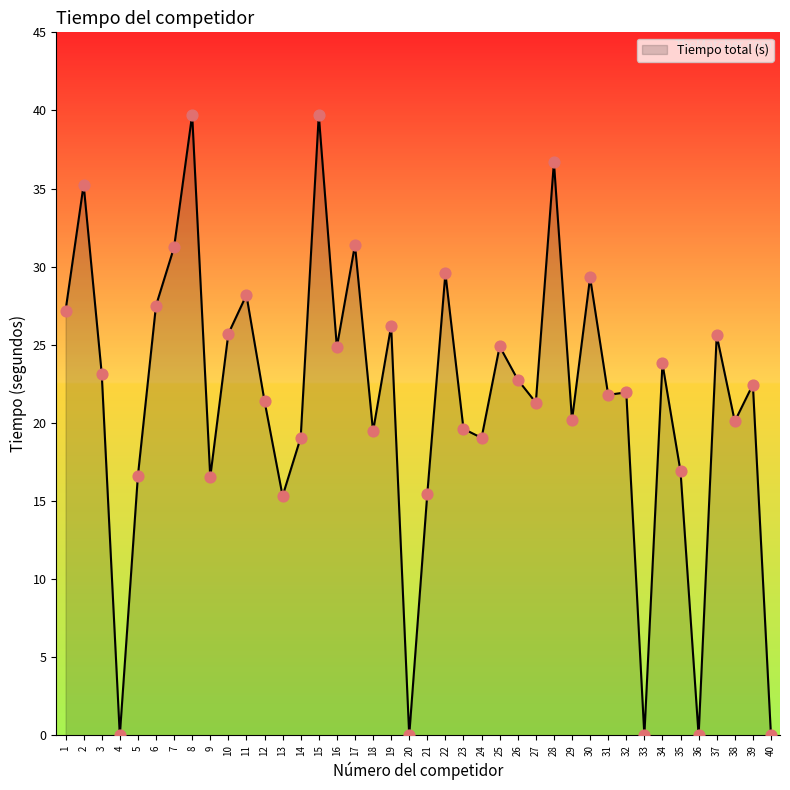

What is the change in value from 4 to 13?

+15.3